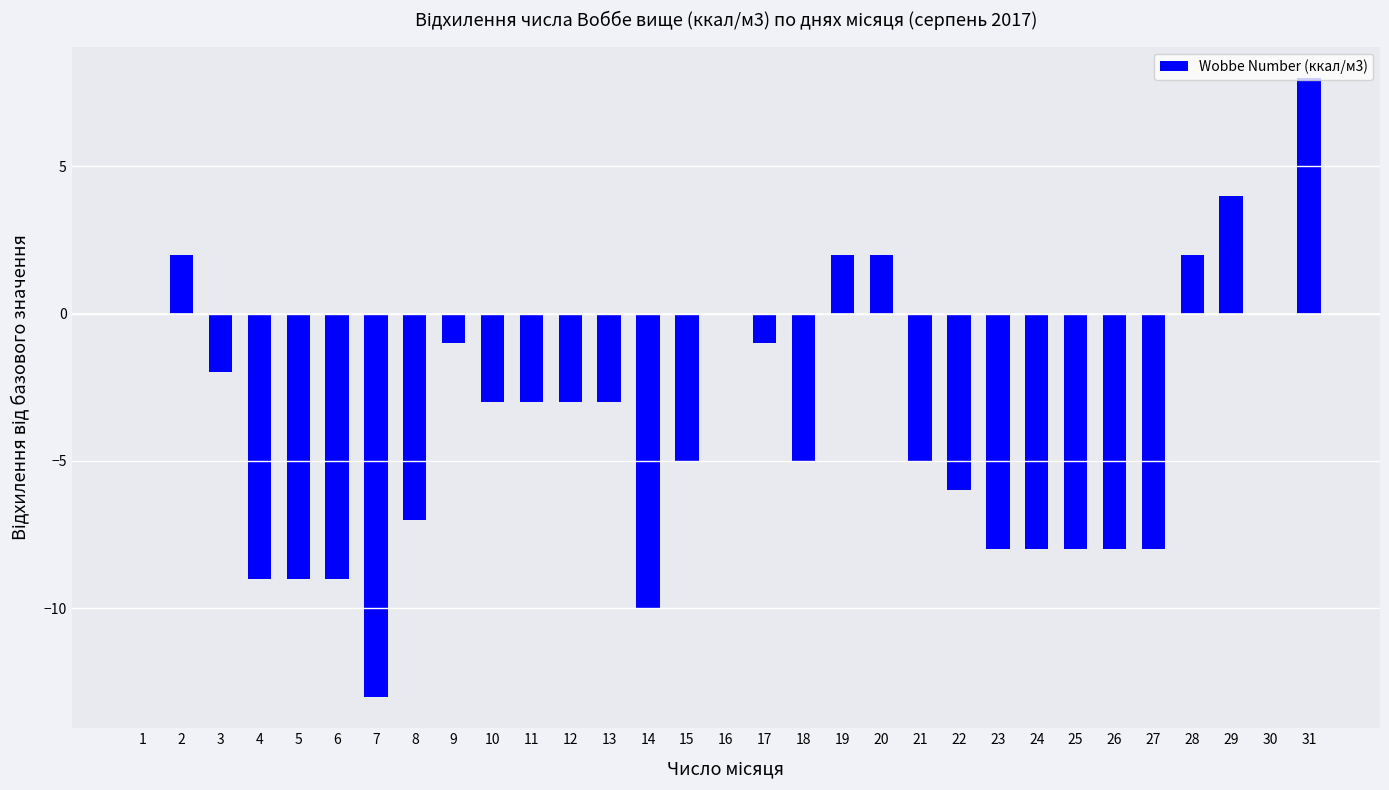

Which has a higher value, 19 or 16?

19